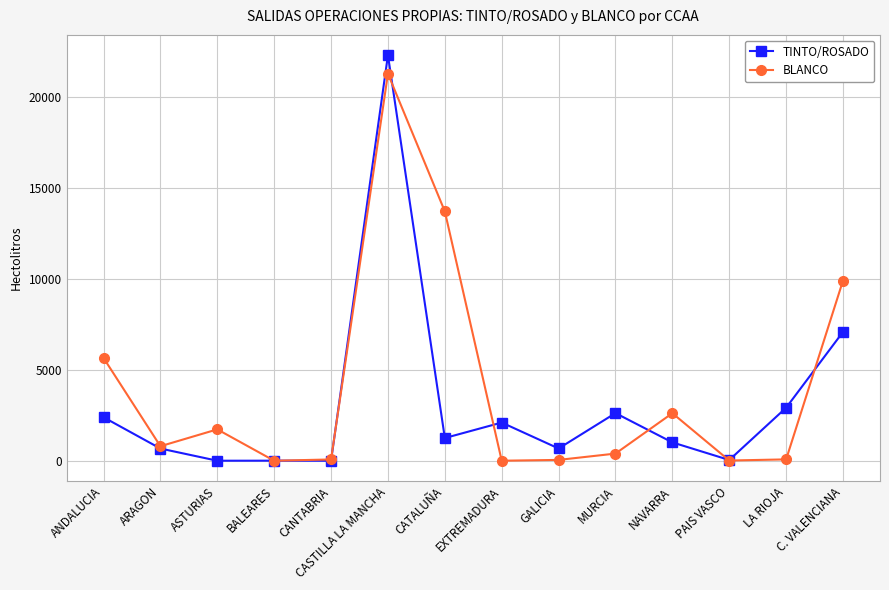

What is the difference between the highest and lowest values at CASTILLA LA MANCHA?

1022